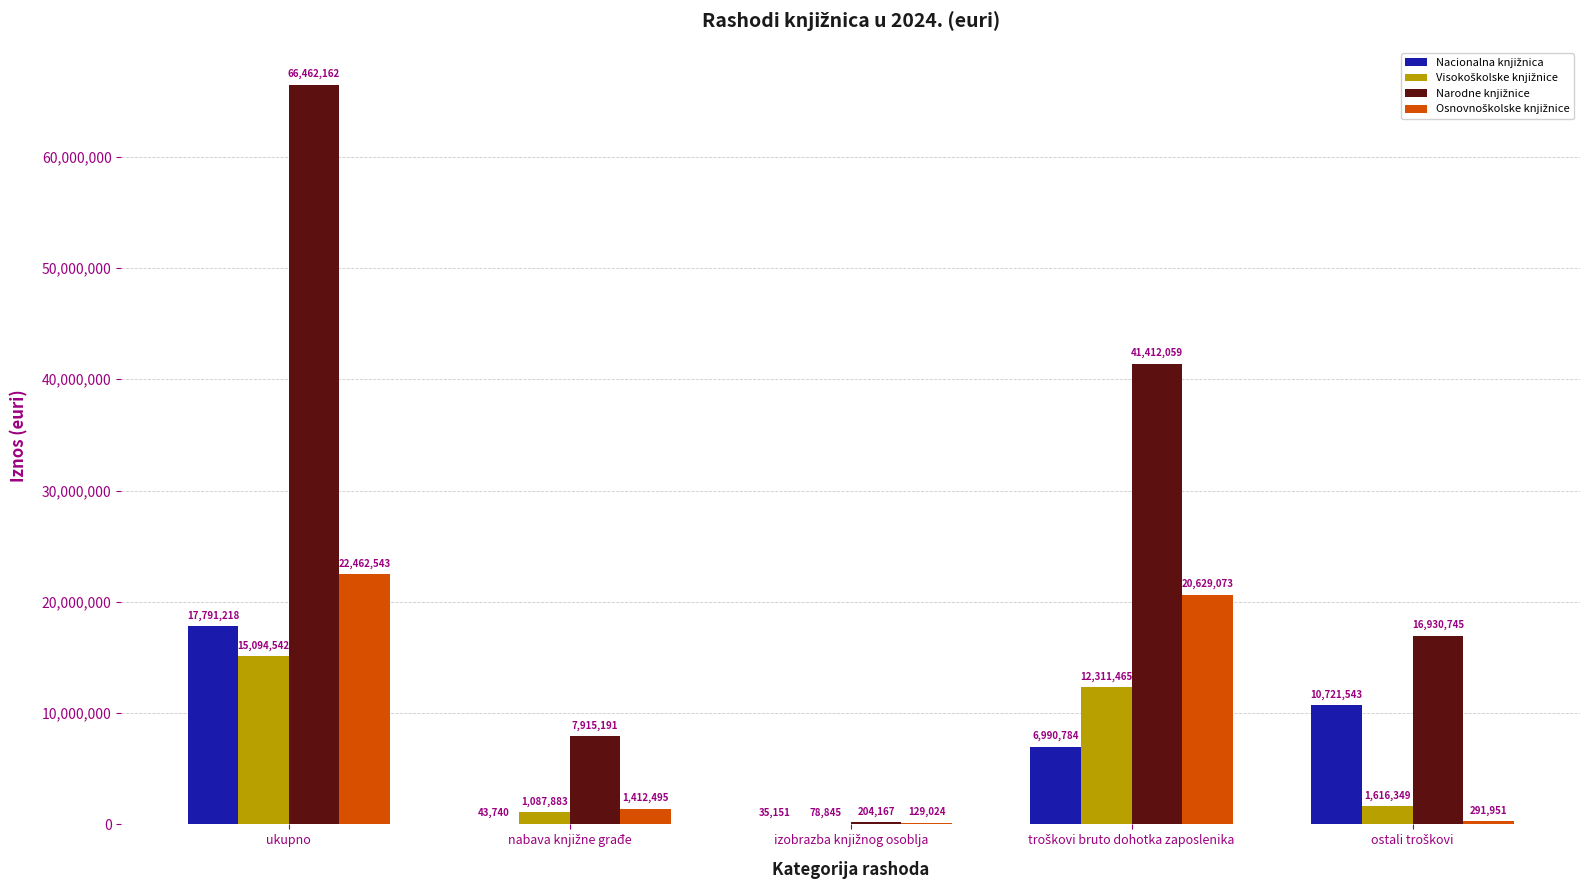

At which category is the sum across all series the highest?

ukupno